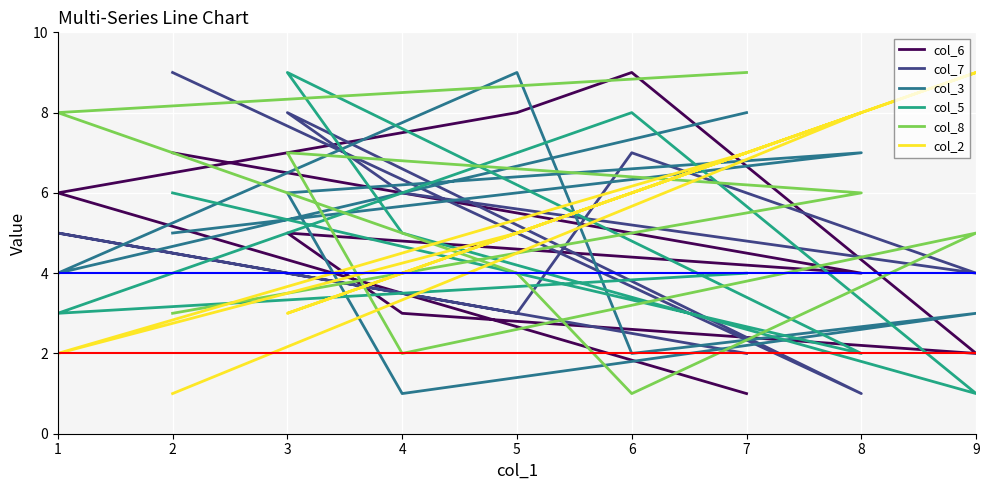

In col_2, how many points are higher than both neighbors (excluding endpoints)?

2